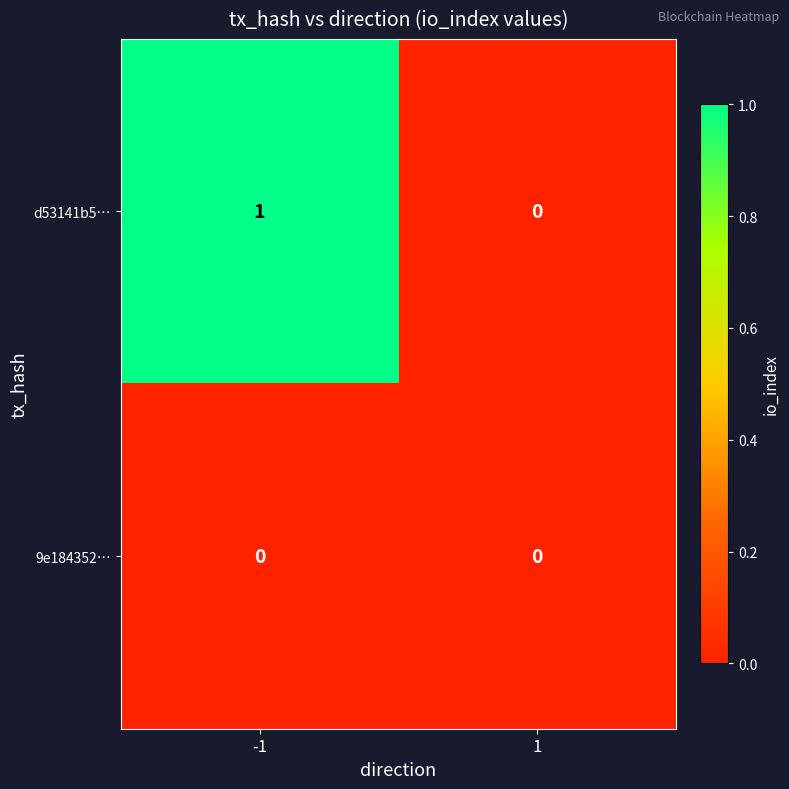

At -1, list the series in order from smallest to largest.

9e184352…, d53141b5…